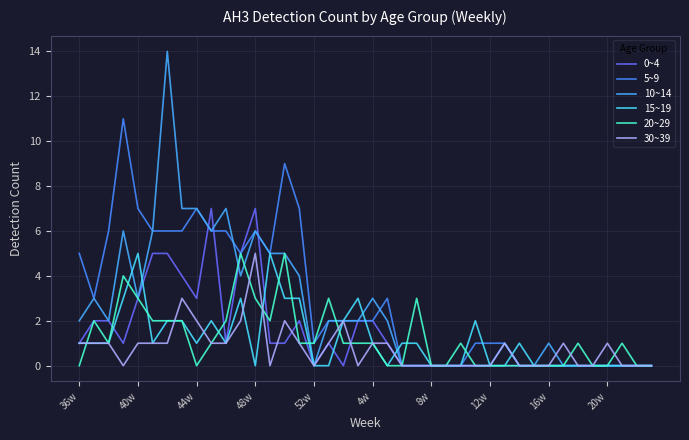

At which category does the chart reach its minimum across all series?

52w